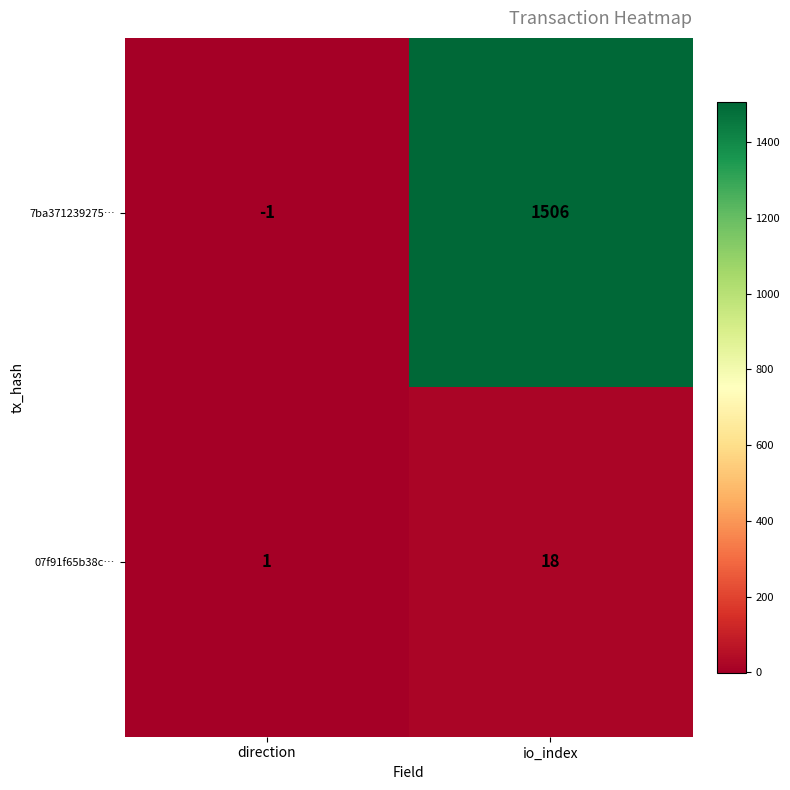

Where is 7ba371239275… nearest to the value 752?

direction